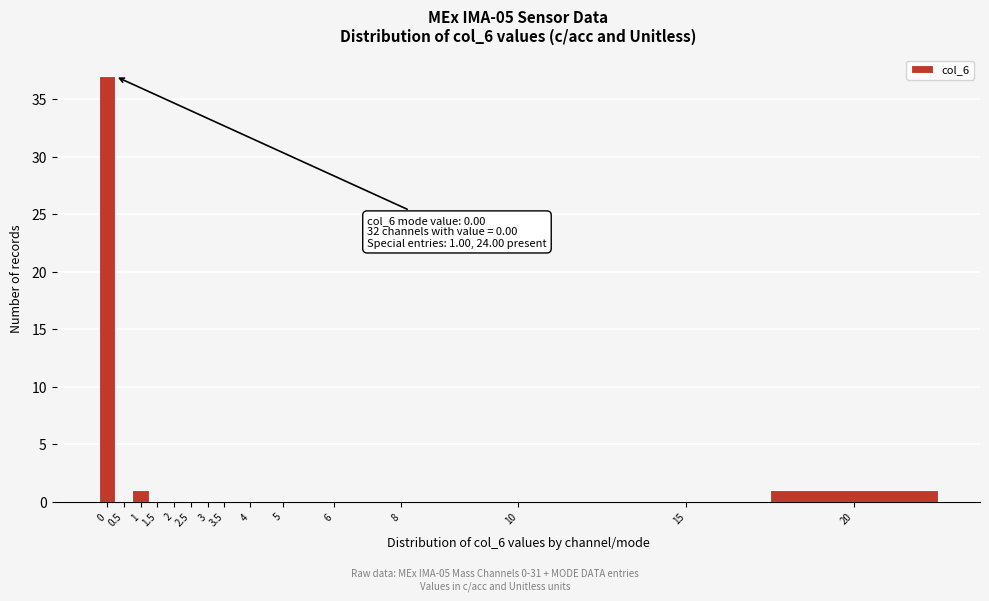

Reading right to left, what are all the values shown in this chart?

20=1	15=0	10=0	8=0	6=0	5=0	4=0	3.5=0	3=0	2.5=0	2=0	1.5=0	1=1	0.5=0	0=37